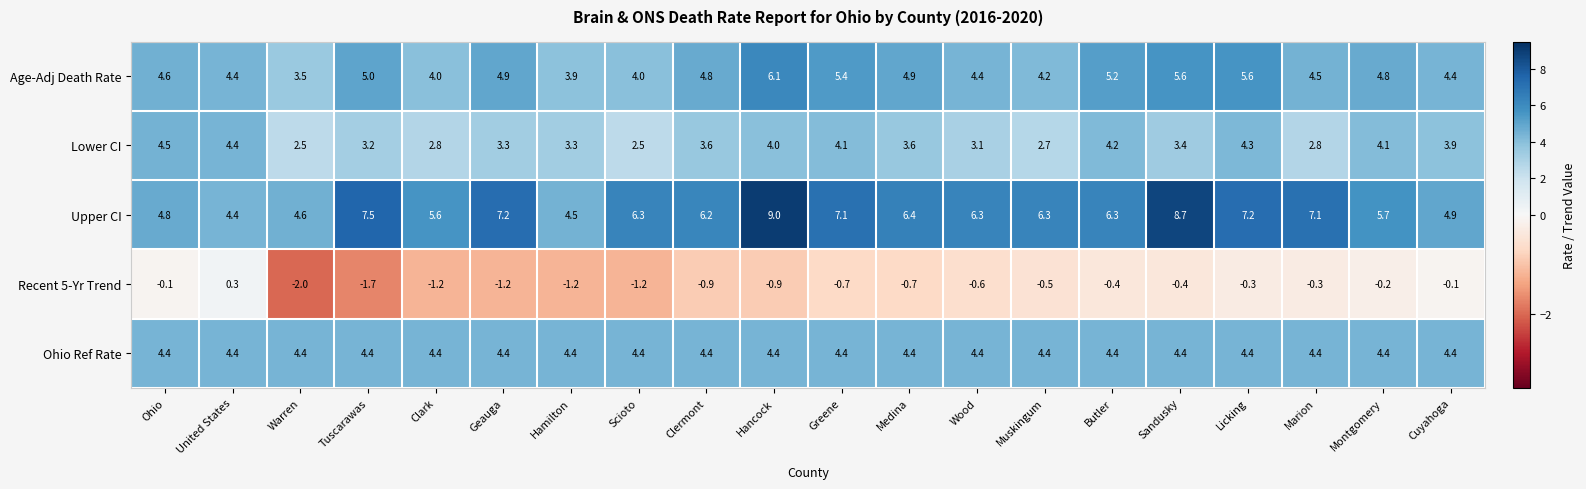

What is the approximate value of Recent 5-Yr Trend at Clark?

-1.2